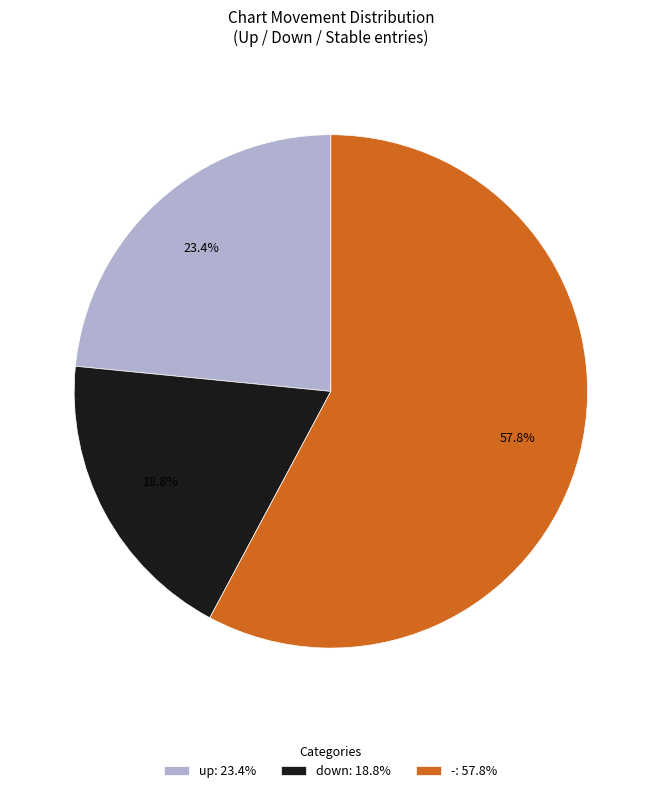

The - slice represents 58% of the pie. True or false?

True